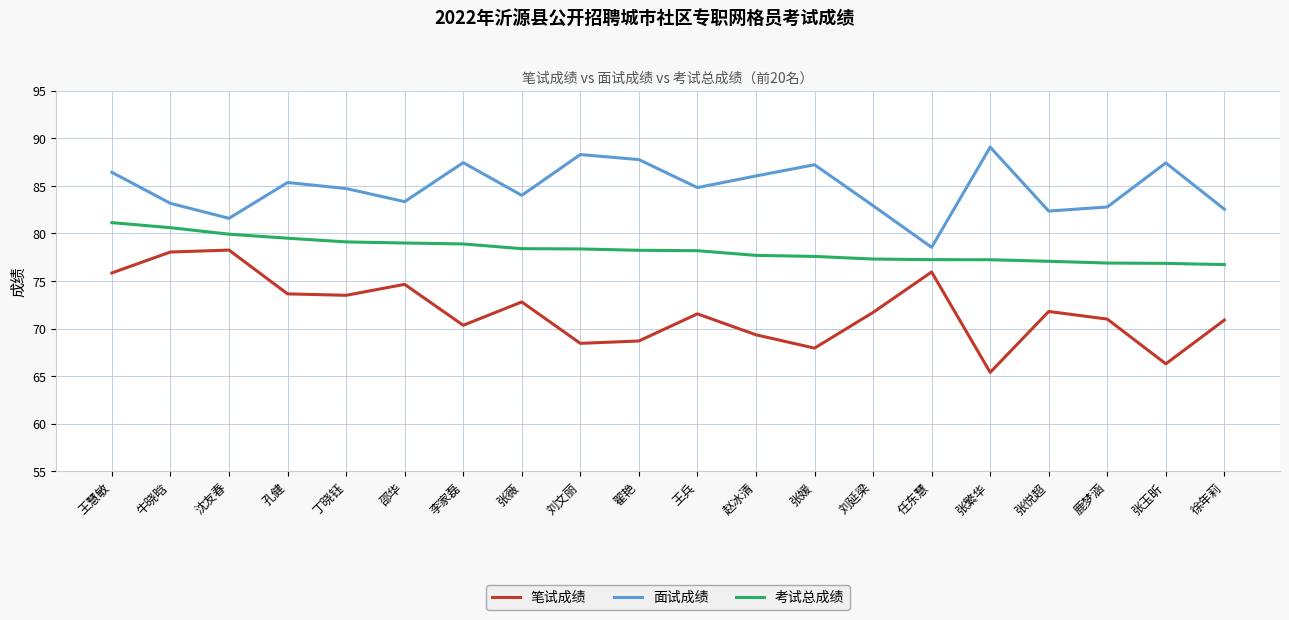

Between 任东慧 and 张玉昕, which series saw the biggest shift?

笔试成绩